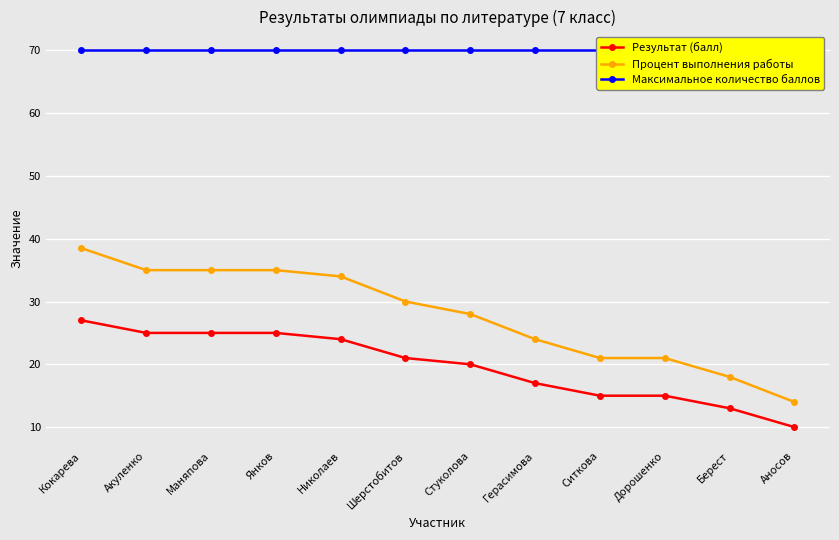

What is the value of the Результат (балл) point at the 10th from the left?

15.0